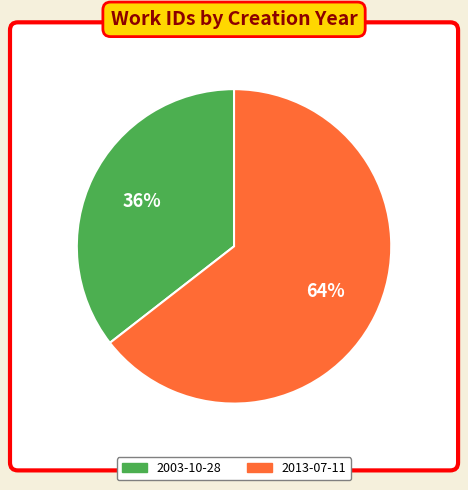

The 2003-10-28 slice represents 49% of the pie. True or false?

False